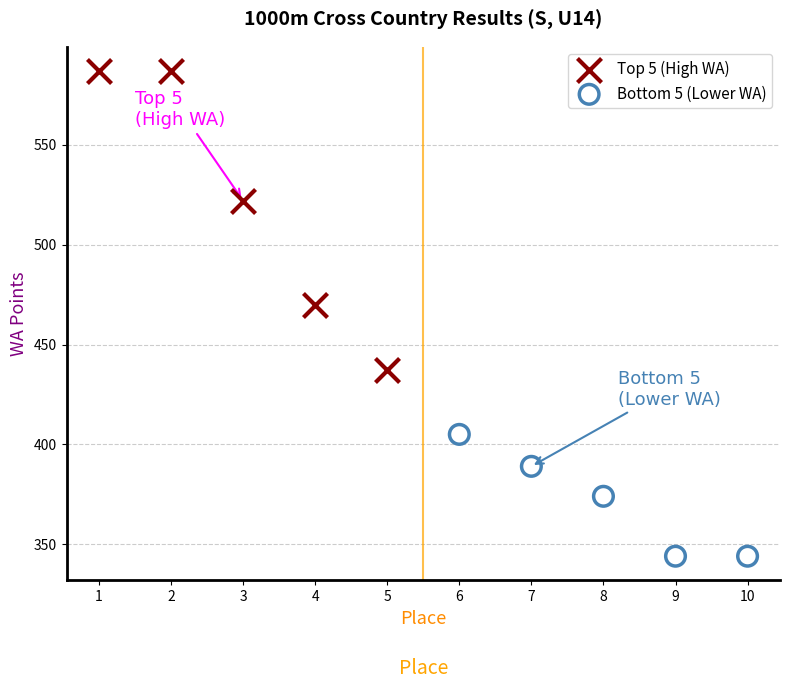

What are all the series names shown in the legend?

Top 5 (High WA), Bottom 5 (Lower WA)